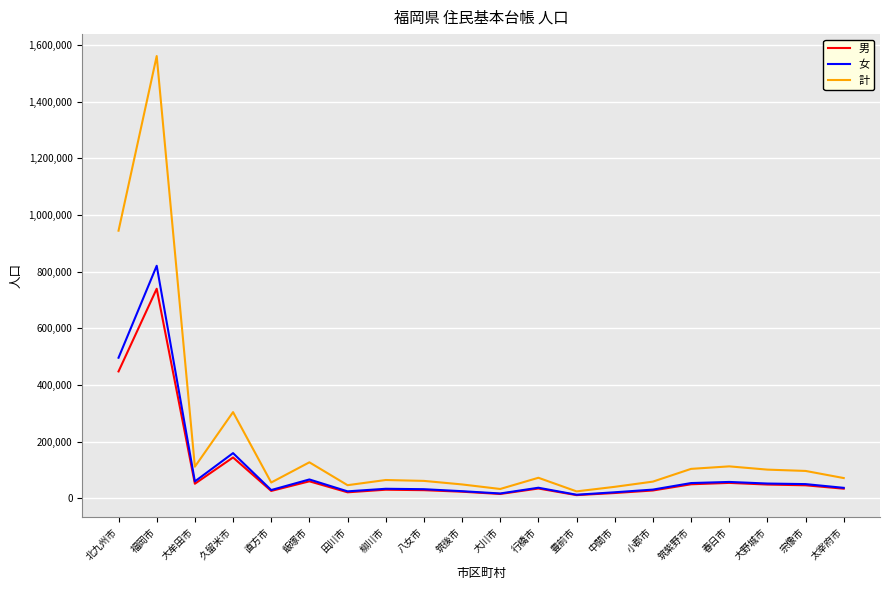

The 女 series shows 34201 at 柳川市. True or false?

True